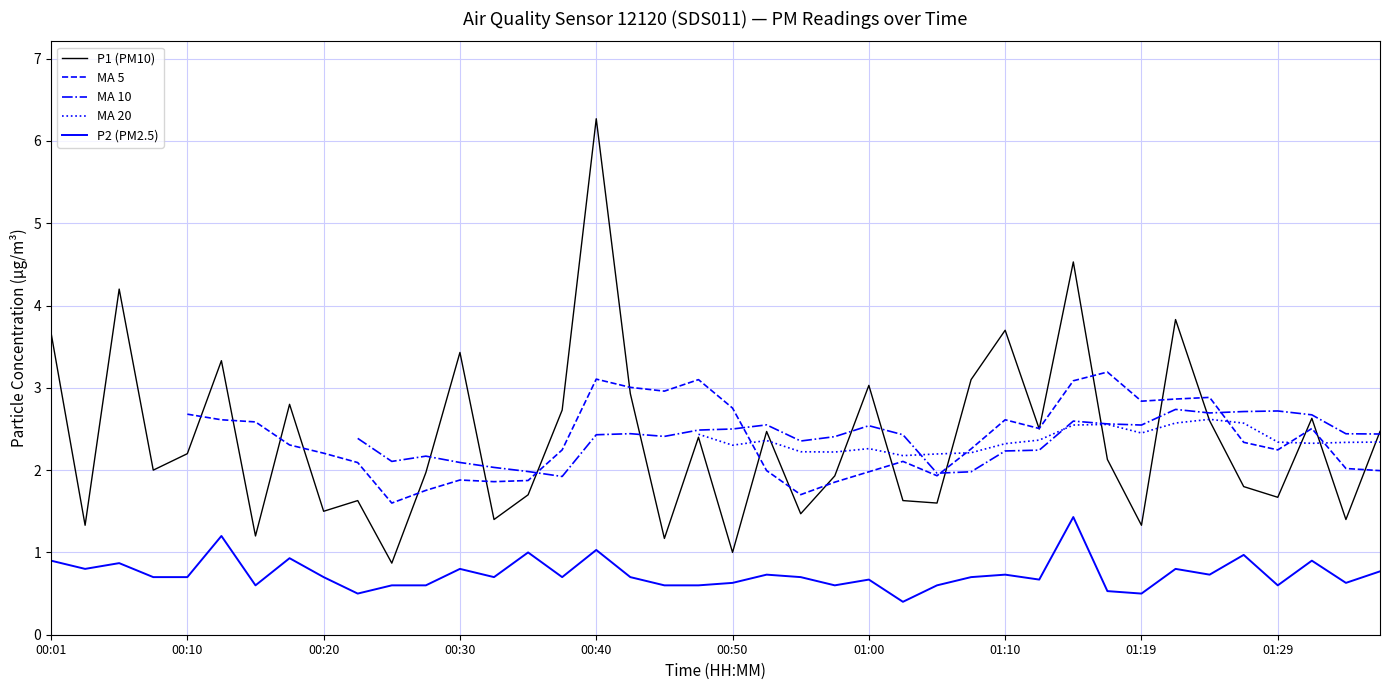

What is the sum of all P1 (PM10) values?

95.5